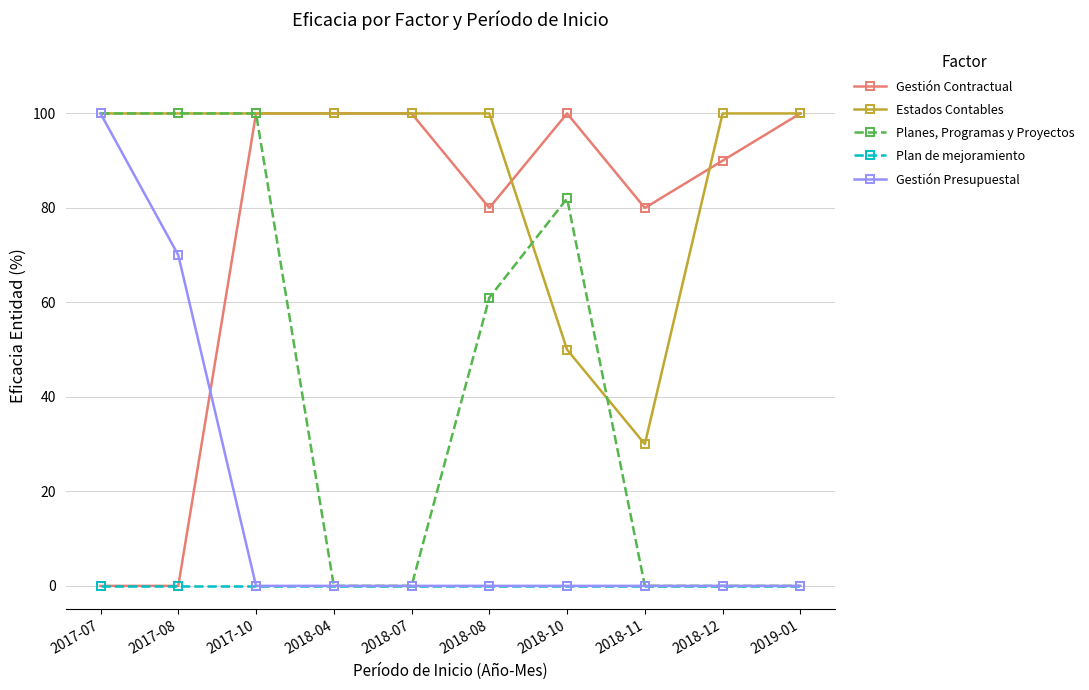

What is the average value of the Gestión Contractual series?

75